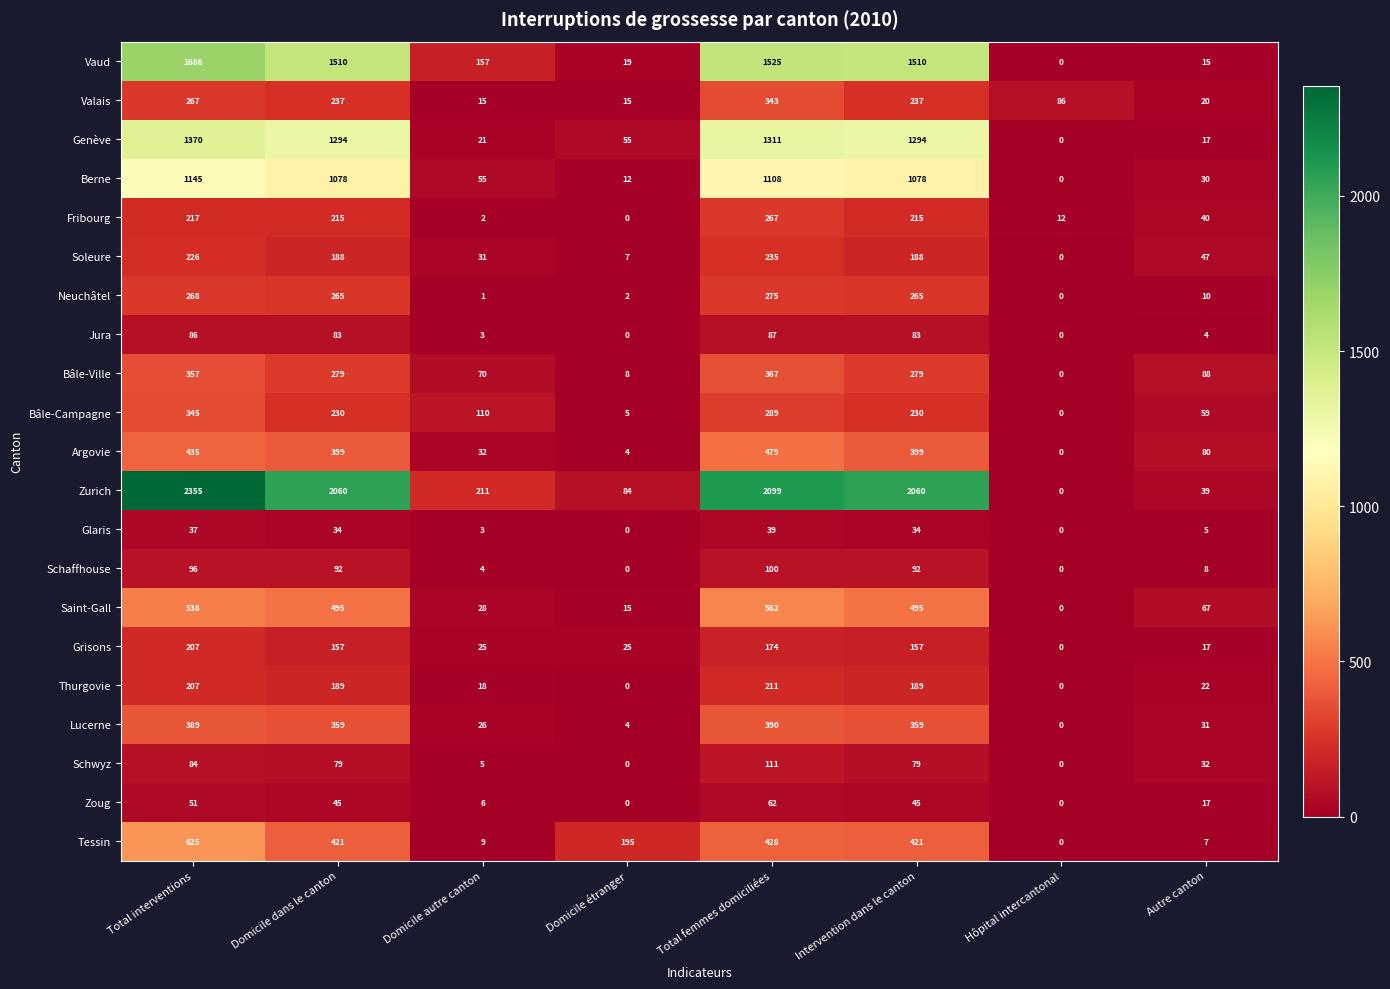

Which category has the highest value across all series?

Total interventions